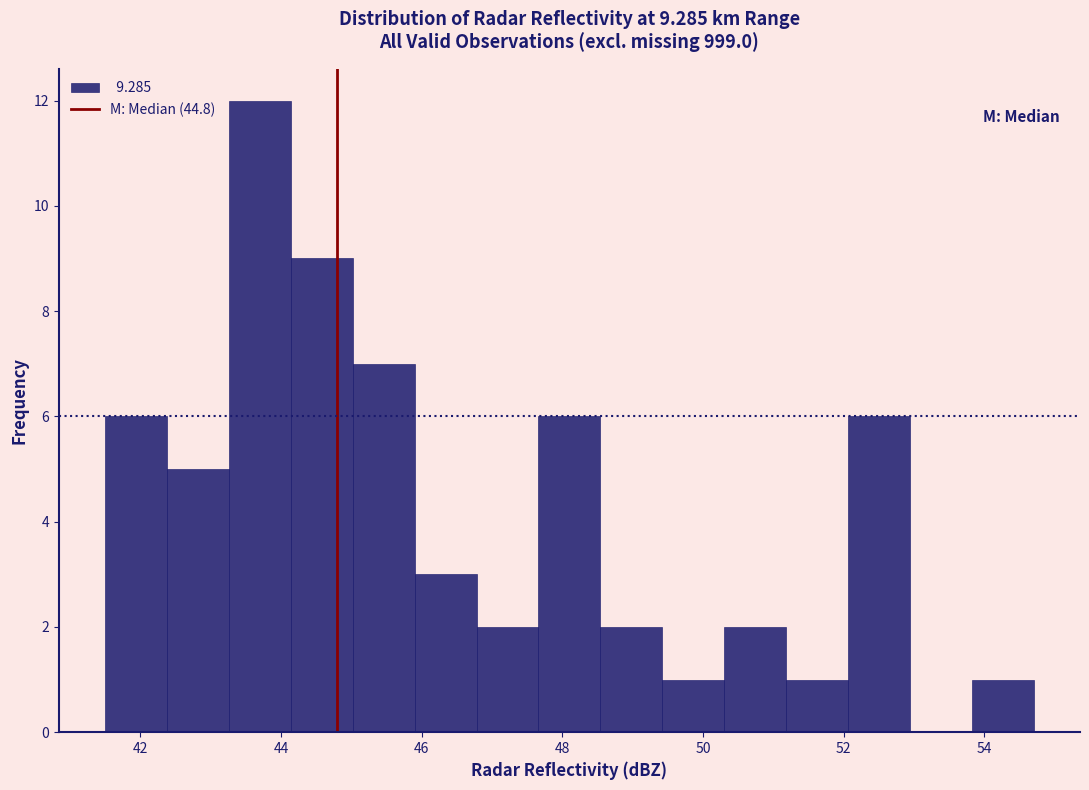

Reading left to right, transcribe this chart: for each bar, give the range it covers on the x-axis and its height. Neither the bar edges nor the heights are printed on the chart, so give them approximately, as read against the axes.

41.50 to 42.38: 6
42.38 to 43.26: 5
43.26 to 44.14: 12
44.14 to 45.02: 9
45.02 to 45.90: 7
45.90 to 46.78: 3
46.78 to 47.66: 2
47.66 to 48.54: 6
48.54 to 49.42: 2
49.42 to 50.30: 1
50.30 to 51.18: 2
51.18 to 52.06: 1
52.06 to 52.94: 6
52.94 to 53.82: 0
53.82 to 54.70: 1